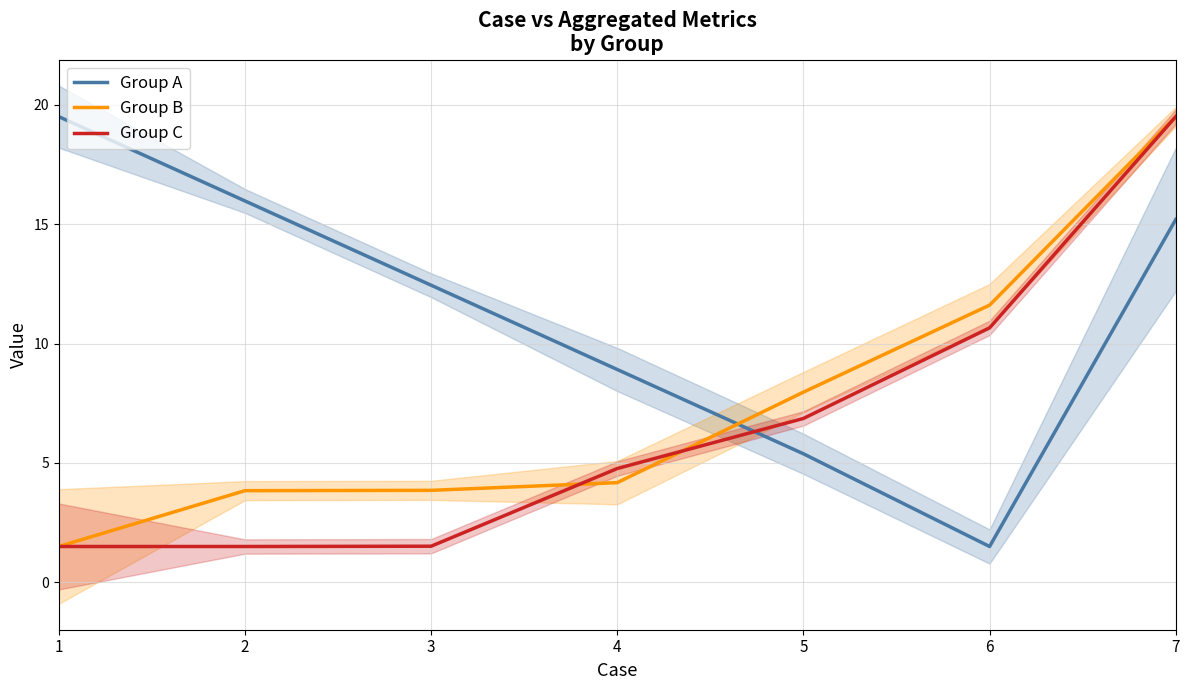

Which series has the largest total across all categories?

Group A